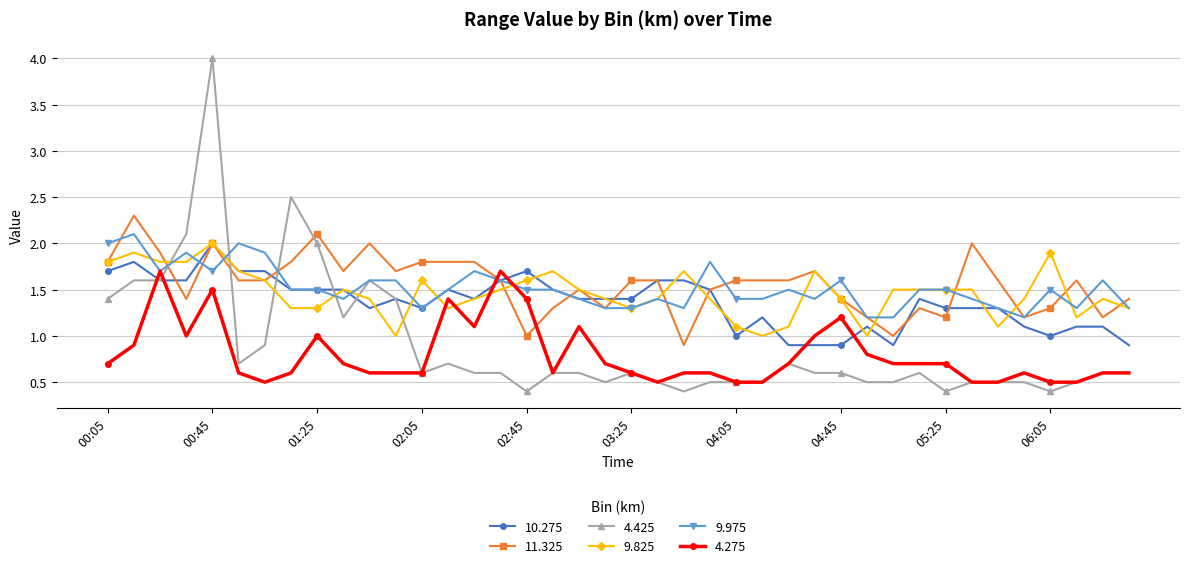

True or false: 9.825 has more than 0 points higher than both neighbors.

True